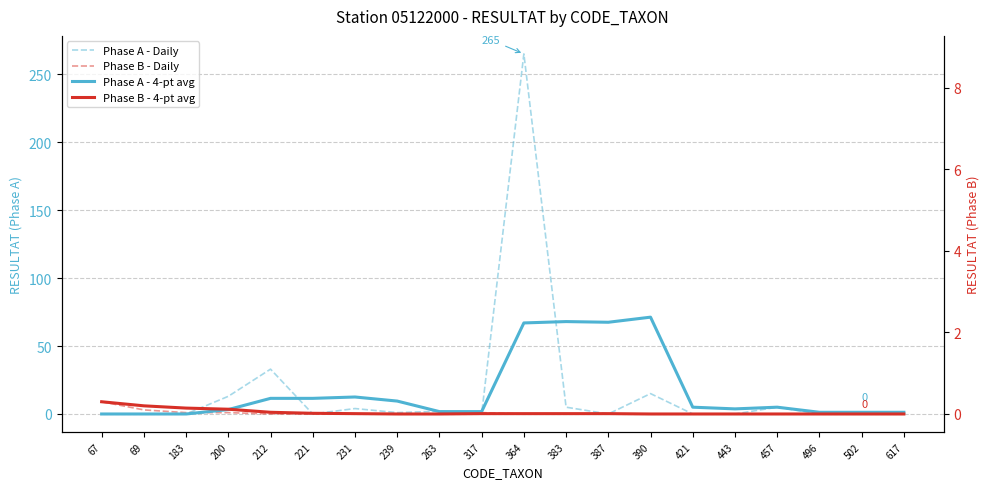

At which category does Phase A - Daily reach its first local peak?

212